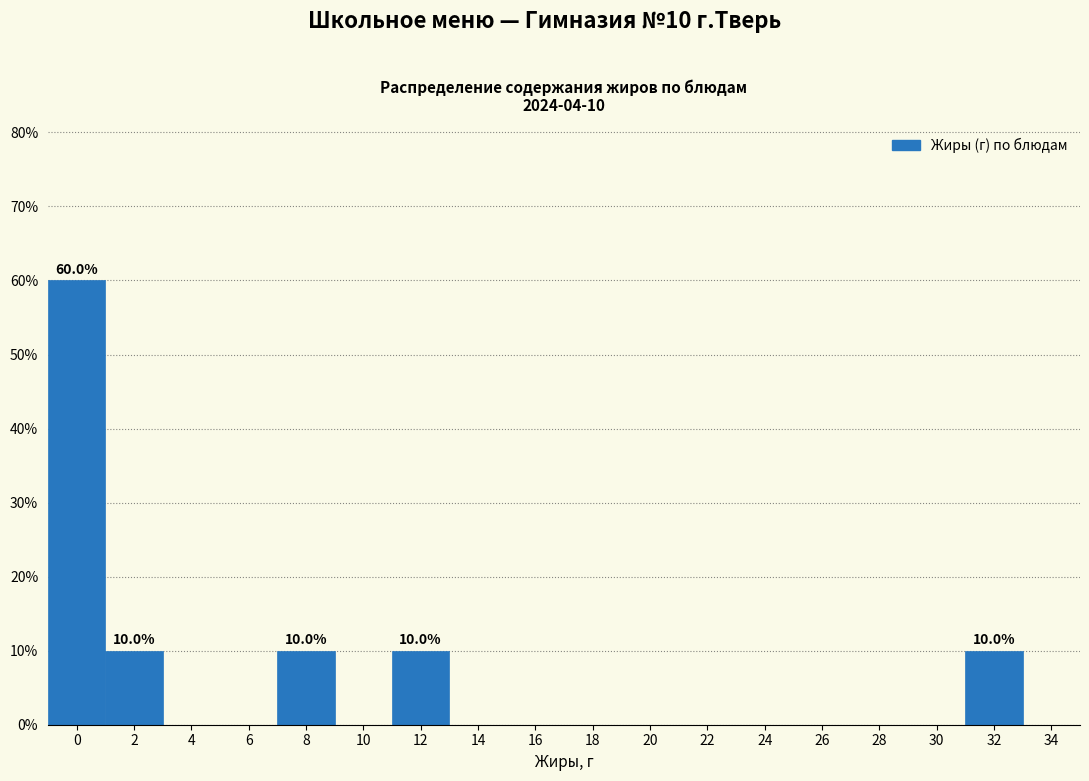

Reading right to left, what are all the values shown in this chart?

34=0	32=10	30=0	28=0	26=0	24=0	22=0	20=0	18=0	16=0	14=0	12=10	10=0	8=10	6=0	4=0	2=10	0=60